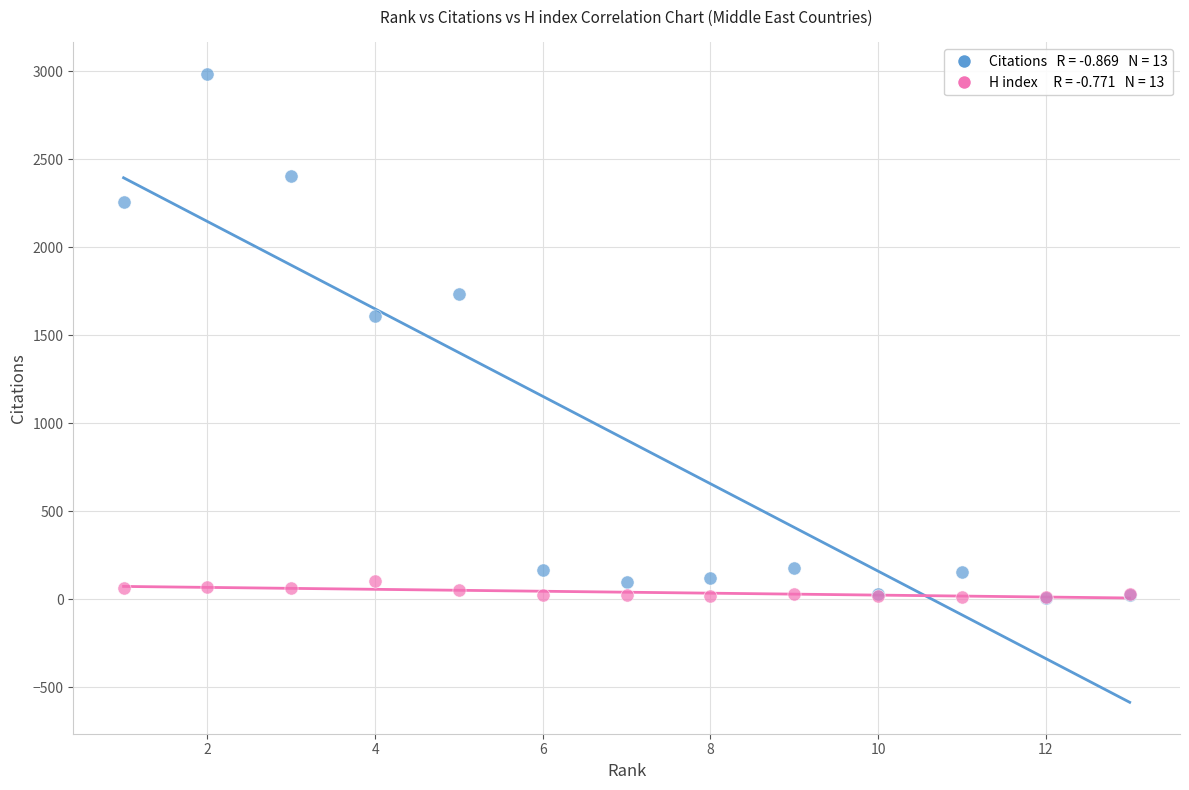

Across all series, what Y value is closest to 1495?

1609